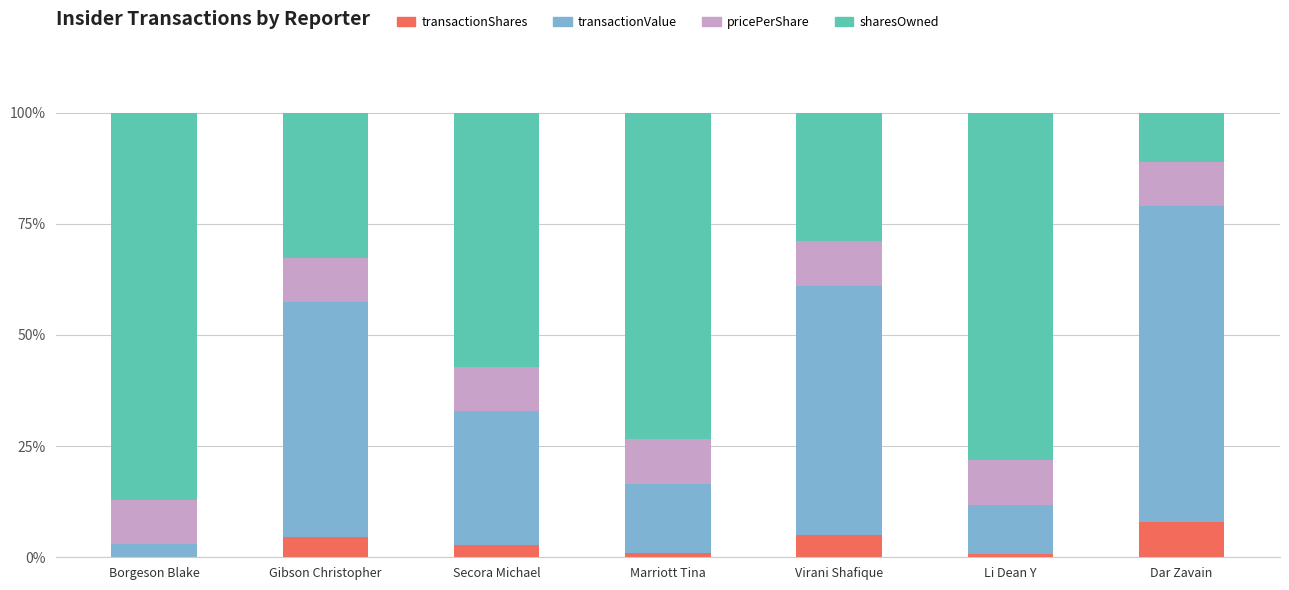

What is the total value across all series at Gibson Christopher?

100.0